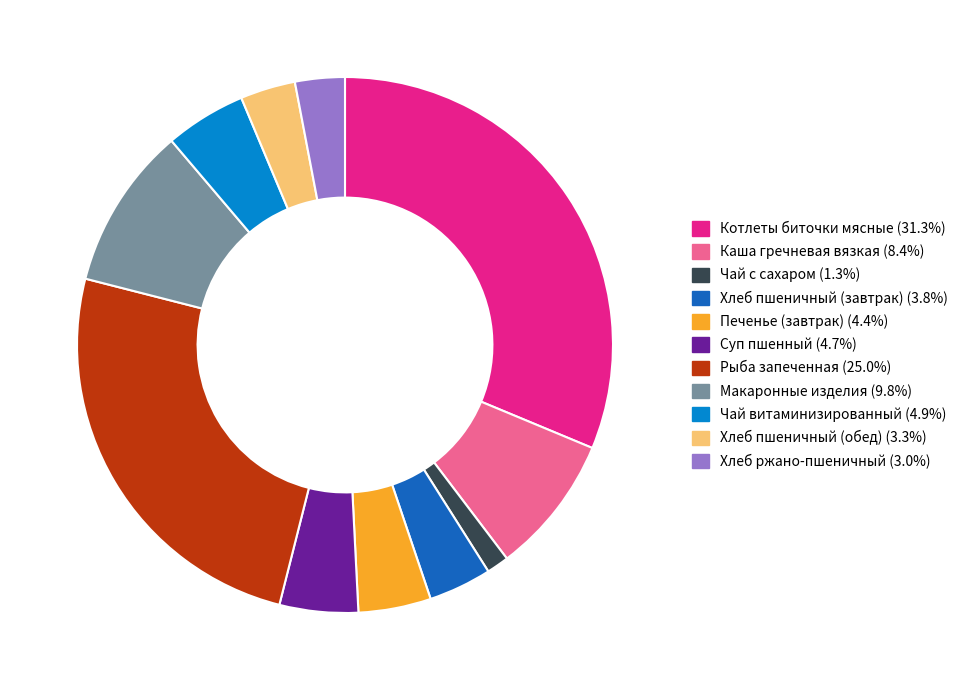

Which slice is the smallest?

Чай с сахаром